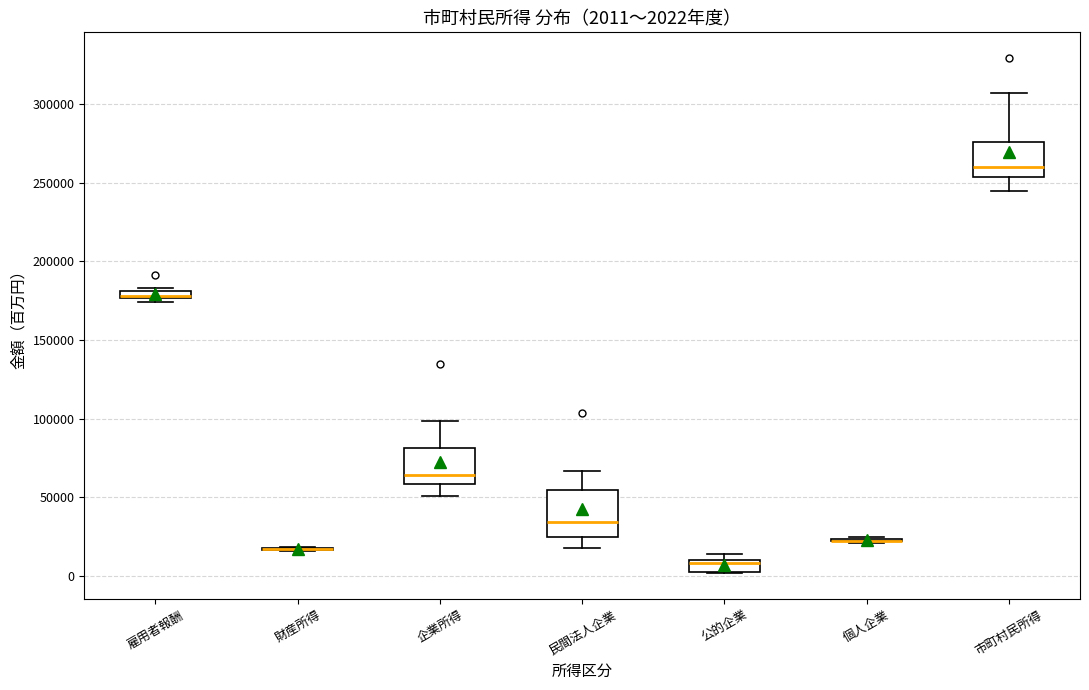

Which box is the tallest, from its lower edge to its upper edge?

民間法人企業